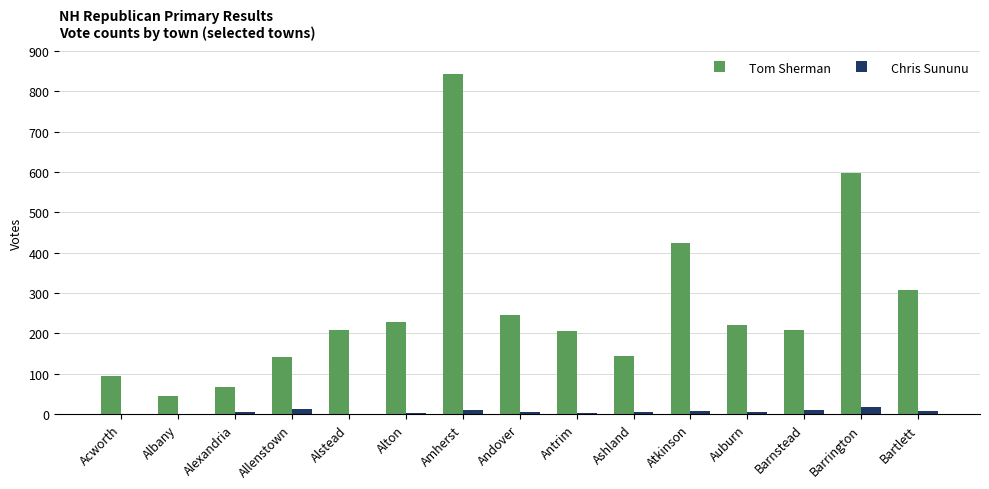

What is the sum of all Tom Sherman values?

3985